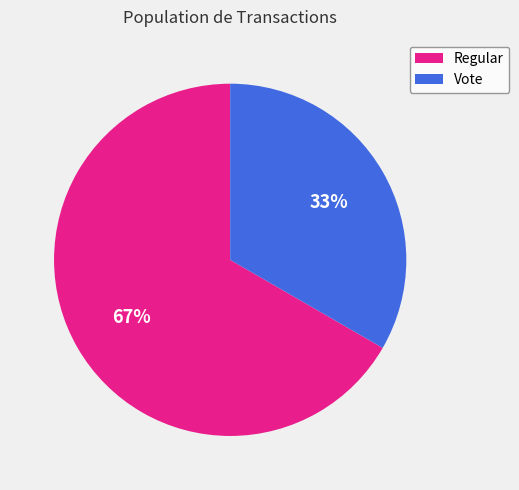

To the nearest percent, what is the combined percentage of Regular and Vote?

100%